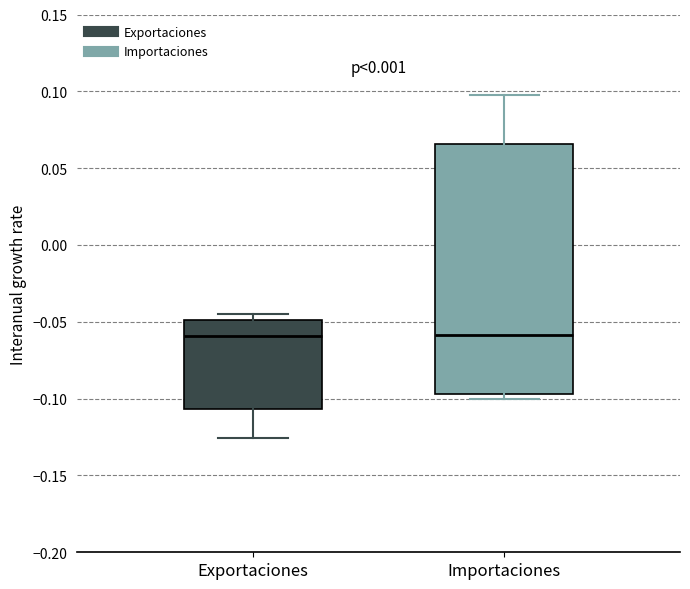

Reading left to right, transcribe this box plot: for each box, give where its median line is, the range the box spans, and where its two whiskers end, as read against the y-axis. The values are not printed on the chart, so give them approximately, as read against the axis.

Exportaciones: median -0.060, box -0.105 to -0.050, whiskers -0.125 to -0.045
Importaciones: median -0.060, box -0.095 to 0.065, whiskers -0.100 to 0.100